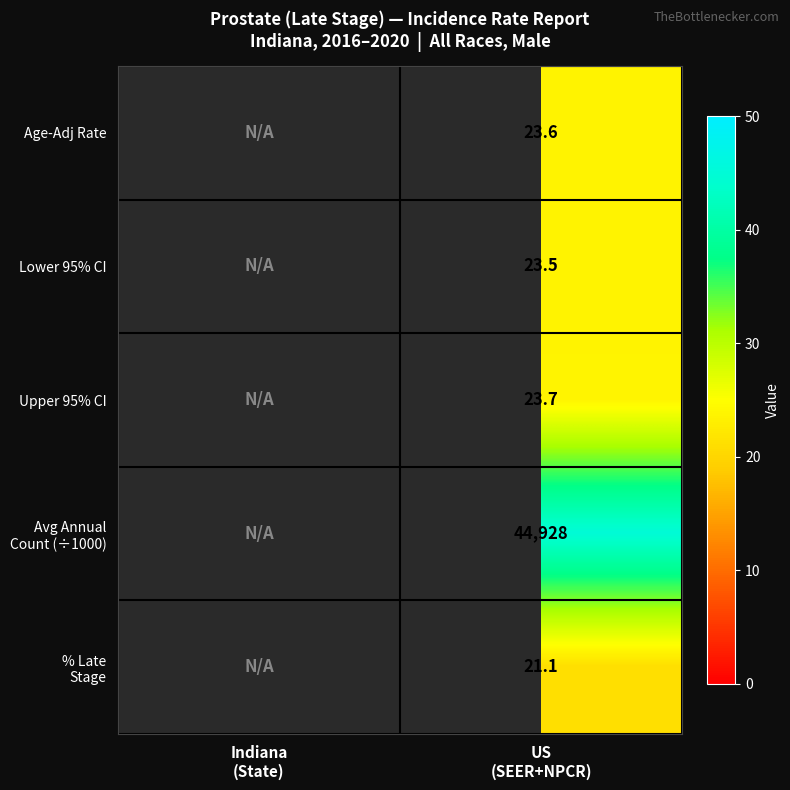

Which category has the highest value across all series?

US
(SEER+NPCR)